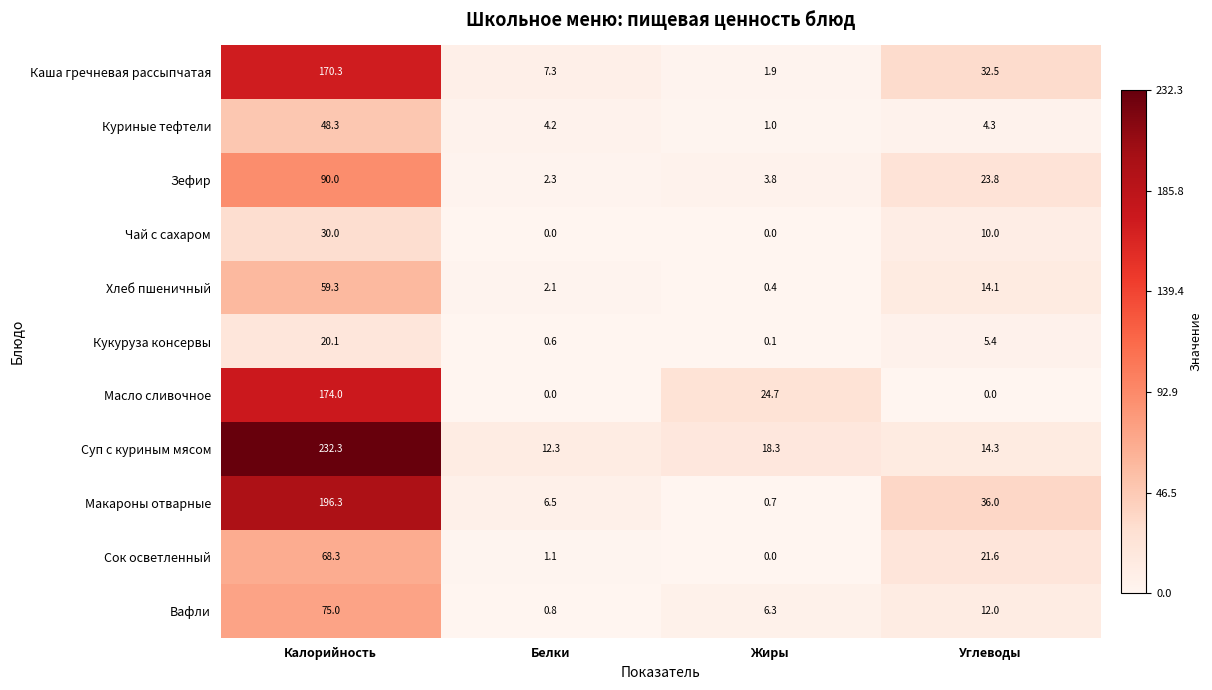

At which label does Куриные тефтели reach its peak?

Калорийность